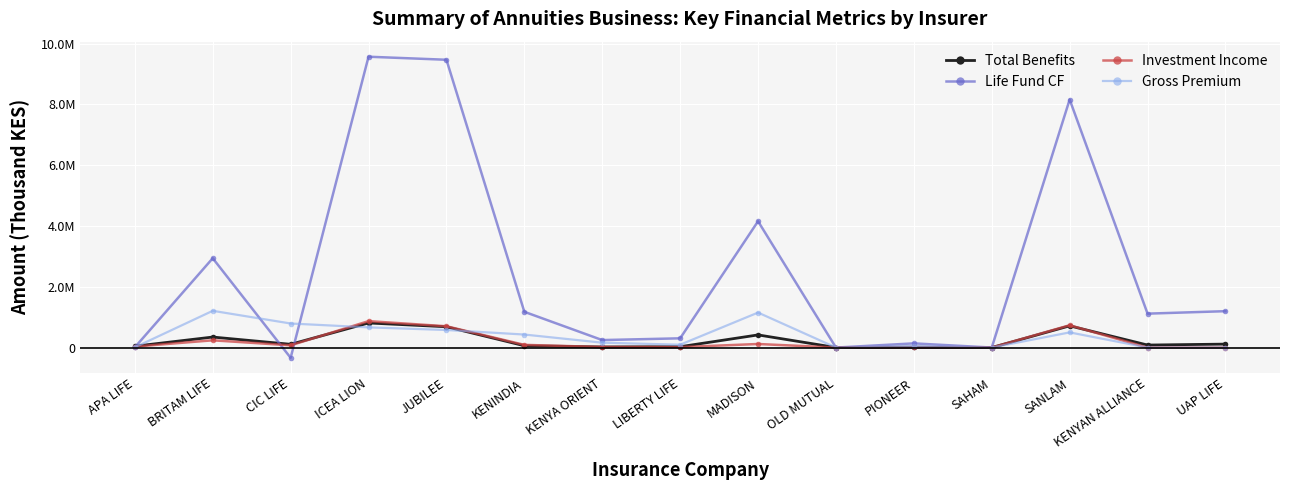

Reading right to left, transcribe all the data shown in this chart.

Total Benefits: UAP LIFE=113107	KENYAN ALLIANCE=82169	SANLAM=714521	SAHAM=102	PIONEER=13589	OLD MUTUAL=1024	MADISON=415815	LIBERTY LIFE=27532	KENYA ORIENT=19788	KENINDIA=60059	JUBILEE=684335	ICEA LION=808545	CIC LIFE=106816	BRITAM LIFE=345564	APA LIFE=44043
Life Fund CF: UAP LIFE=1196821	KENYAN ALLIANCE=1115626	SANLAM=8159993	SAHAM=-374	PIONEER=137489	OLD MUTUAL=-736	MADISON=4155519	LIBERTY LIFE=303731	KENYA ORIENT=245913	KENINDIA=1176116	JUBILEE=9469205	ICEA LION=9569273	CIC LIFE=-337488	BRITAM LIFE=2938882	APA LIFE=7760
Investment Income: UAP LIFE=0	KENYAN ALLIANCE=0	SANLAM=733677	SAHAM=0	PIONEER=2226	OLD MUTUAL=10	MADISON=116934	LIBERTY LIFE=14308	KENYA ORIENT=17698	KENINDIA=88397	JUBILEE=700509	ICEA LION=869351	CIC LIFE=73120	BRITAM LIFE=238209	APA LIFE=32287
Gross Premium: UAP LIFE=0	KENYAN ALLIANCE=0	SANLAM=498585	SAHAM=0	PIONEER=42516	OLD MUTUAL=0	MADISON=1150710	LIBERTY LIFE=93889	KENYA ORIENT=160052	KENINDIA=428115	JUBILEE=577948	ICEA LION=663589	CIC LIFE=791352	BRITAM LIFE=1208698	APA LIFE=7516